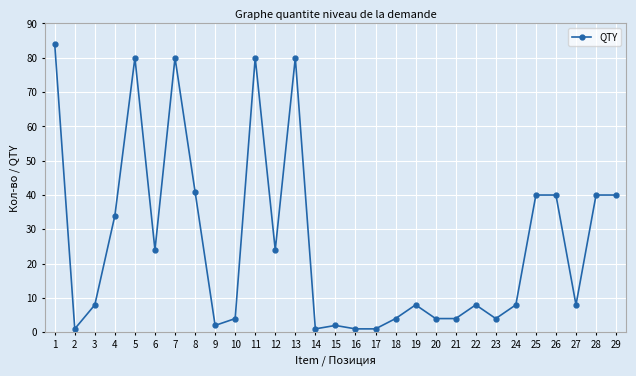

What value does the data have at 9?

2